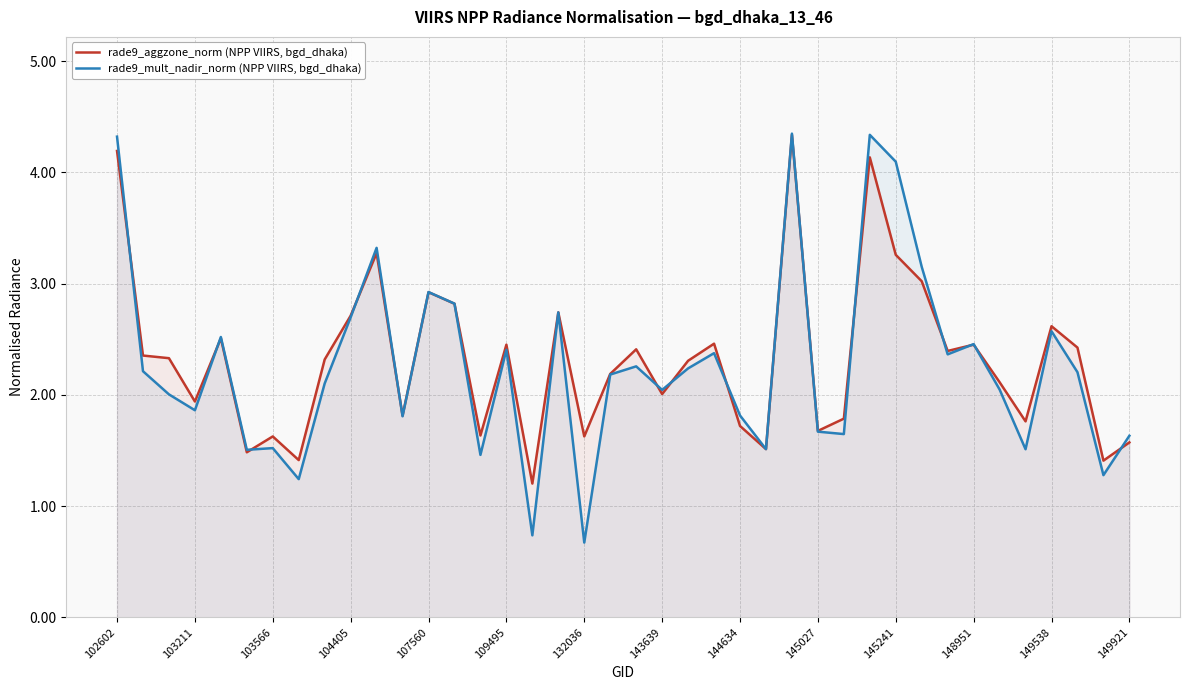

Which series has the largest range (max minus min)?

rade9_mult_nadir_norm (NPP VIIRS, bgd_dhaka)